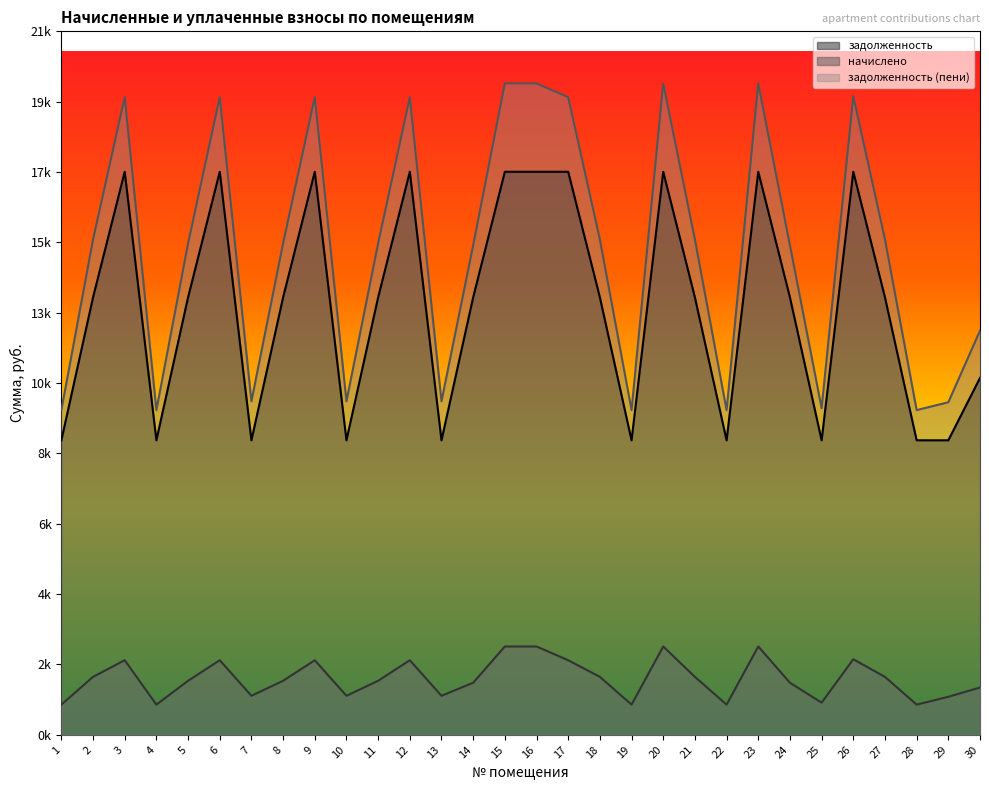

Reading left to right, transcribe all the data shown in this chart.

задолженность: 1=8731.2	2=12968.4	3=16692.0	4=8731.2	5=12968.4	6=16692.0	7=8731.2	8=12968.4	9=16692.0	10=8731.2	11=12968.4	12=16692.0	13=8731.2	14=12968.4	15=16692.0	16=16692.0	17=16692.0	18=12968.4	19=8731.2	20=16692.0	21=12968.4	22=8731.2	23=16692.0	24=12968.4	25=8731.2	26=16692.0	27=12968.4	28=8731.2	29=8731.2	30=10580.2
начислено: 1=895.0	2=1718.0	3=2211.3	4=895.0	5=1601.7	6=2211.3	7=1156.7	8=1601.7	9=2211.3	10=1156.7	11=1601.7	12=2211.3	13=1156.7	14=1543.5	15=2618.5	16=2618.5	17=2211.3	18=1718.0	19=895.0	20=2618.5	21=1718.0	22=895.0	23=2618.5	24=1543.5	25=953.1	26=2240.4	27=1718.0	28=895.0	29=1127.6	30=1401.6
задолженность (пени): 1=9626.2	2=14686.4	3=18903.3	4=9626.2	5=14570.1	6=18903.3	7=9887.9	8=14570.1	9=18903.3	10=9887.9	11=14570.1	12=18903.3	13=9887.9	14=14511.9	15=19310.5	16=19310.5	17=18903.3	18=14686.4	19=9626.2	20=19310.5	21=14686.4	22=9626.2	23=19310.5	24=14511.9	25=9684.3	26=18932.4	27=14686.4	28=9626.2	29=9858.8	30=11981.8